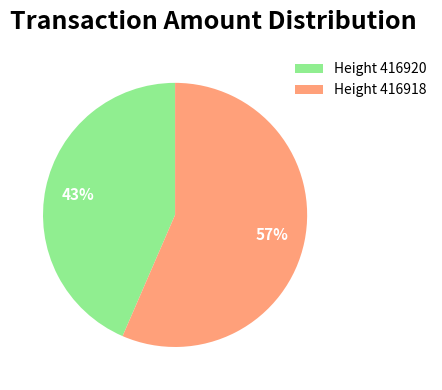

Which slice is the smallest?

Height 416920